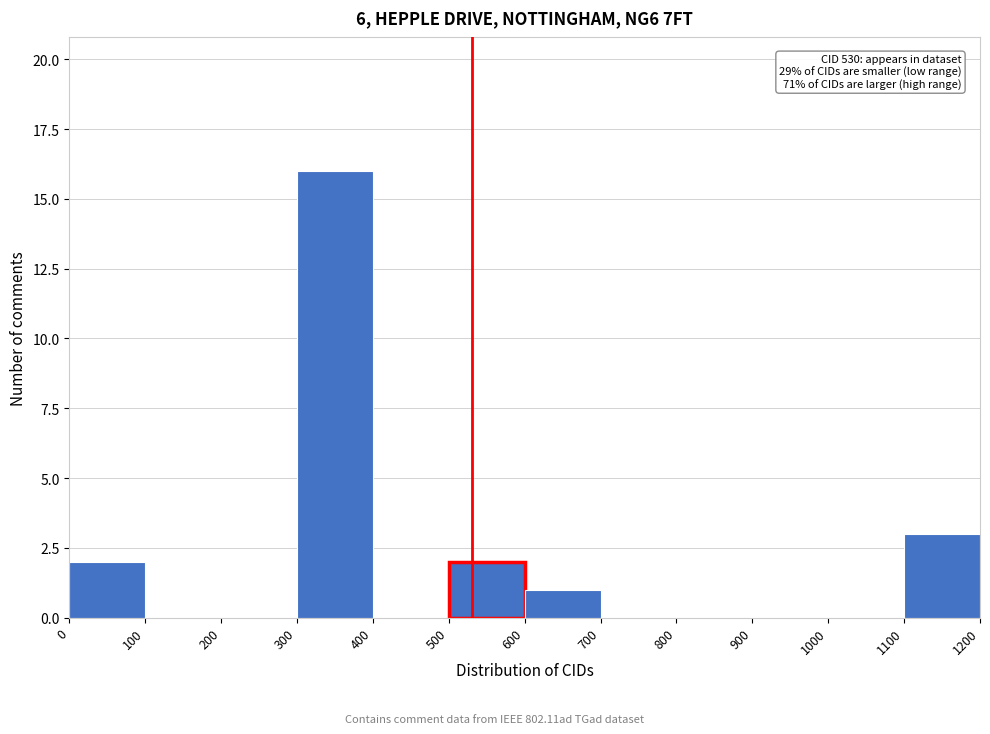

Which range on the x-axis has the tallest bar?

300 to 400